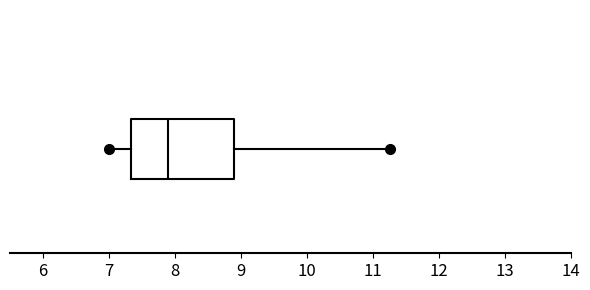

Read this box plot against the x-axis: the position of the median line, the range covered by the box, and the ends of both whiskers. The values are not printed on the chart, so give them approximately, as read against the axis.

median 7.9, box 7.3 to 8.9, whiskers 7.0 to 11.2